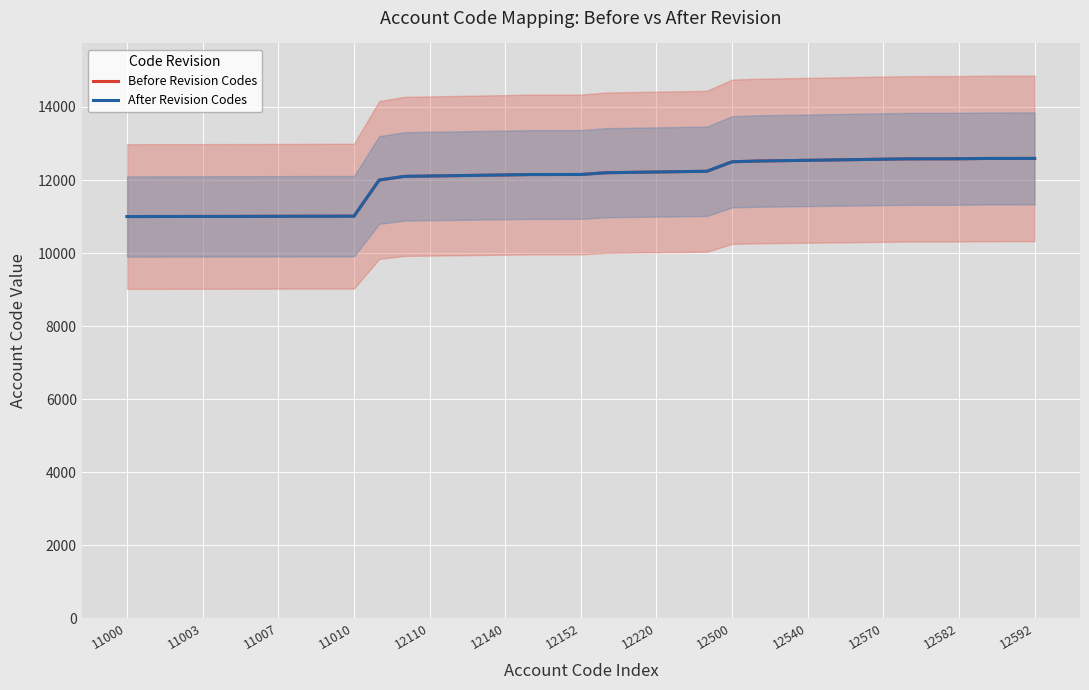

The Before Revision Codes series shows 6743 at 14. True or false?

False